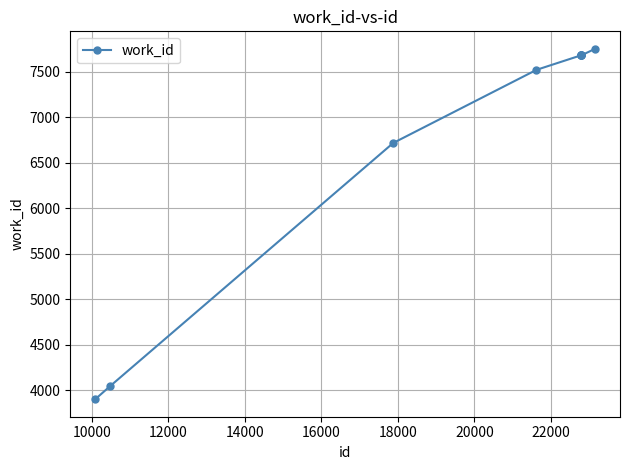

What is the smallest value displayed?

3900